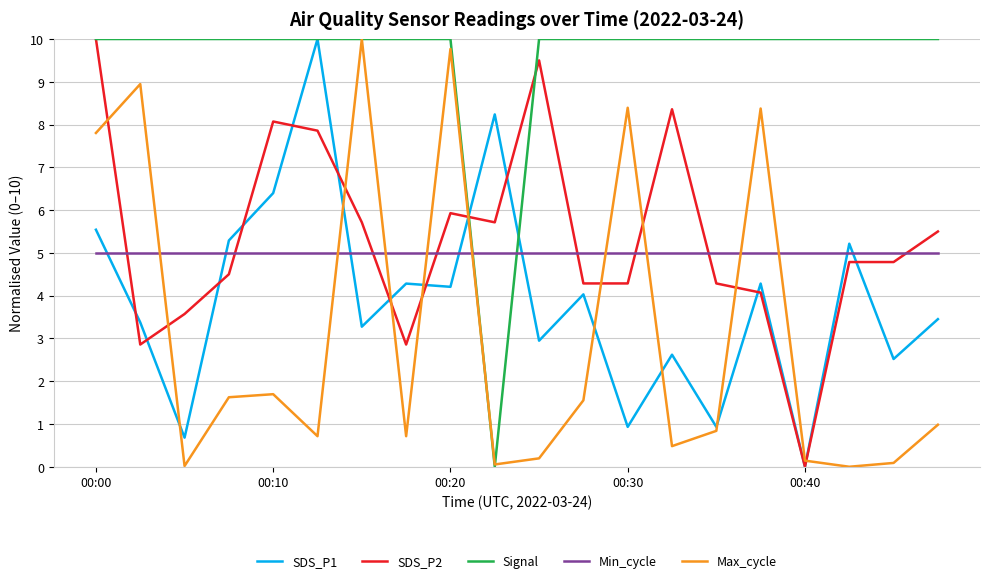

How many times do Min_cycle and Max_cycle cross each other?

9